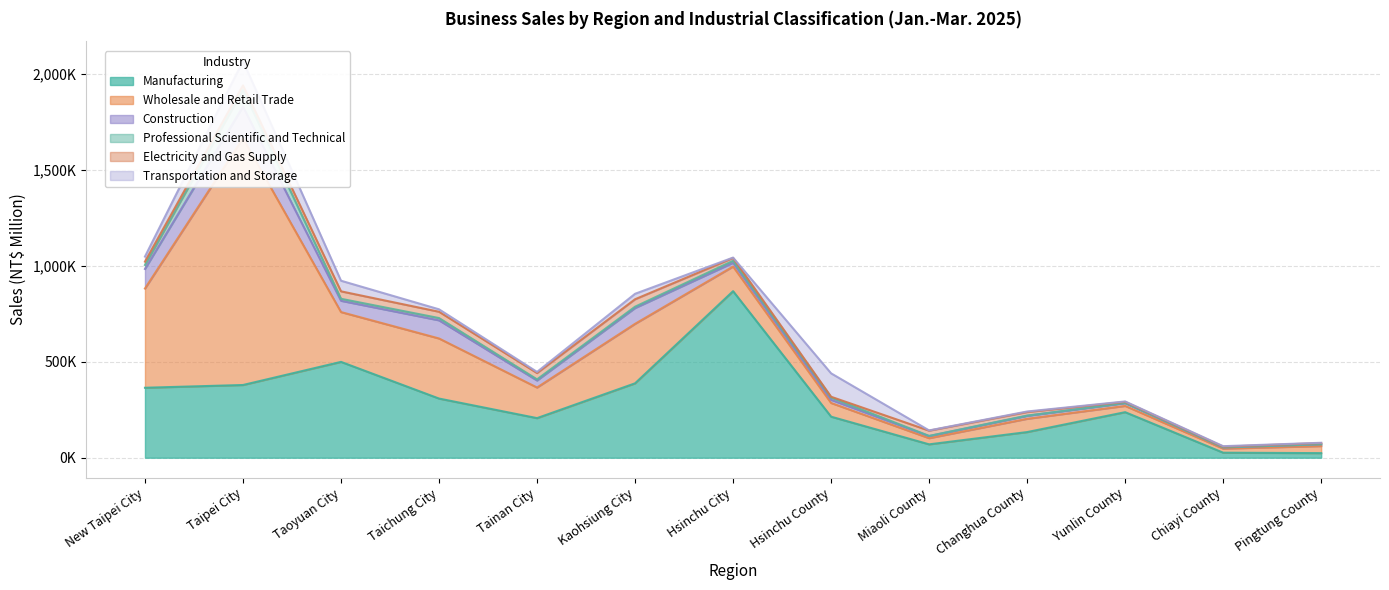

How many intersections are there between Manufacturing and Wholesale and Retail Trade?

4